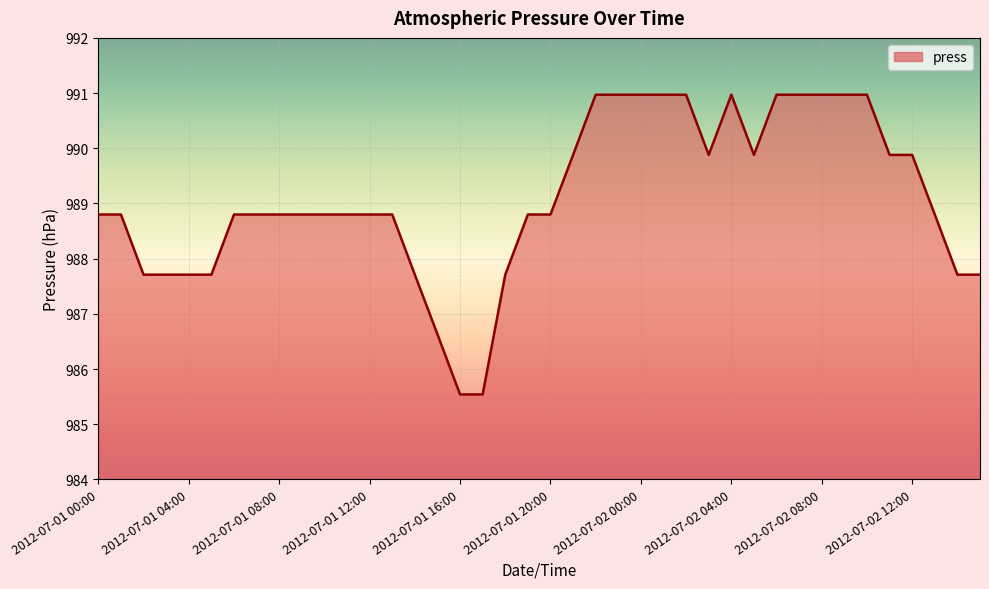

What is the difference between the maximum and minimum values?

5.4